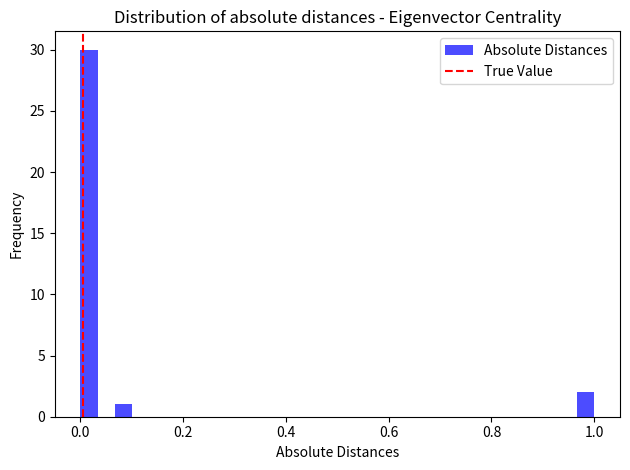

Read against the x-axis, roughly where is the centre of the tallest bar?

0.02